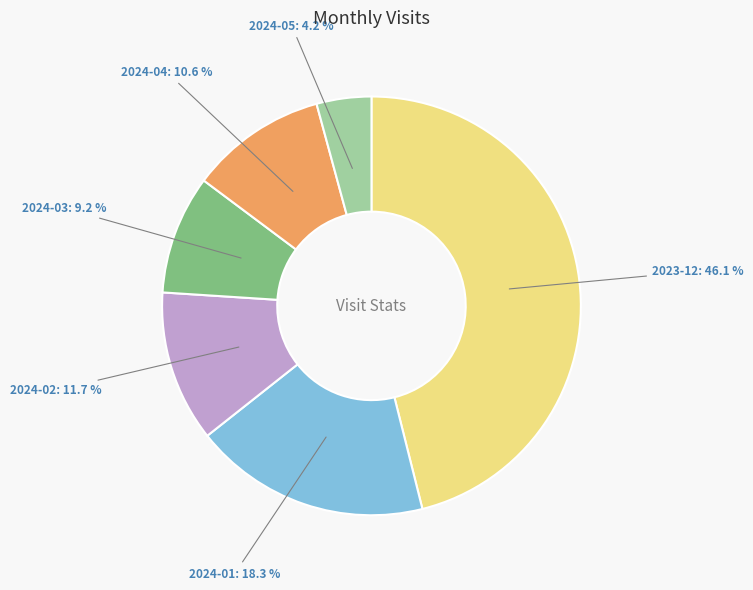

Which category has the smallest portion of the pie?

2024-05